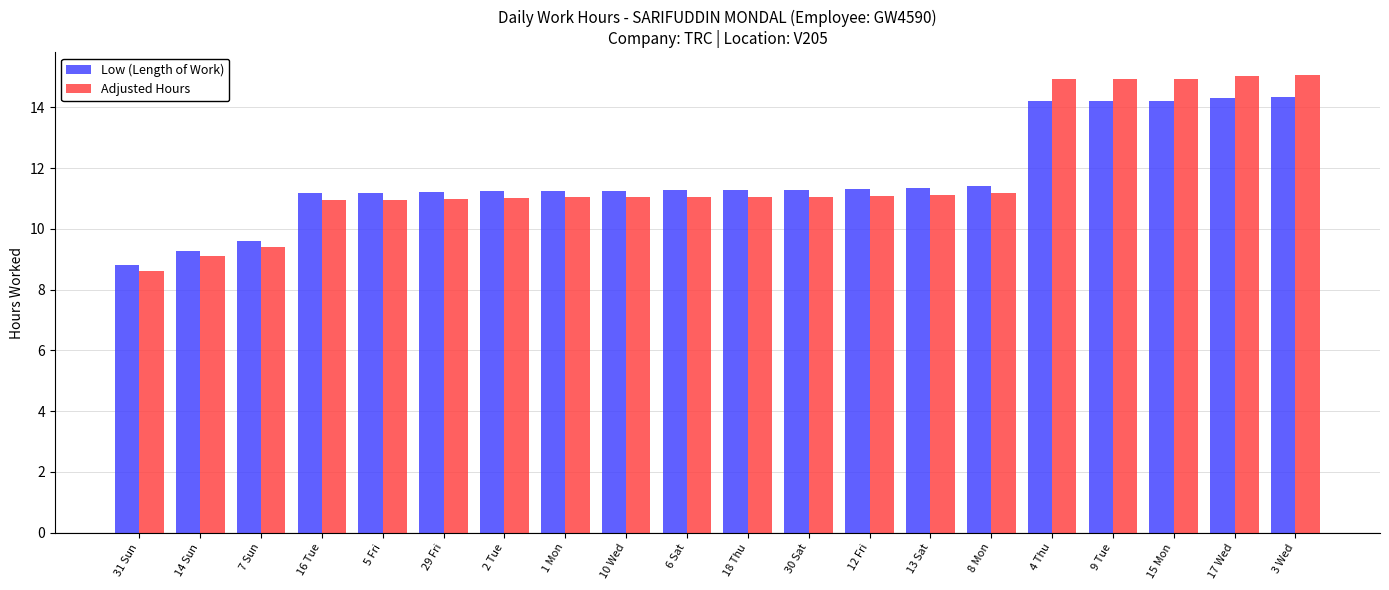

What are all the series names shown in the legend?

Low (Length of Work), Adjusted Hours